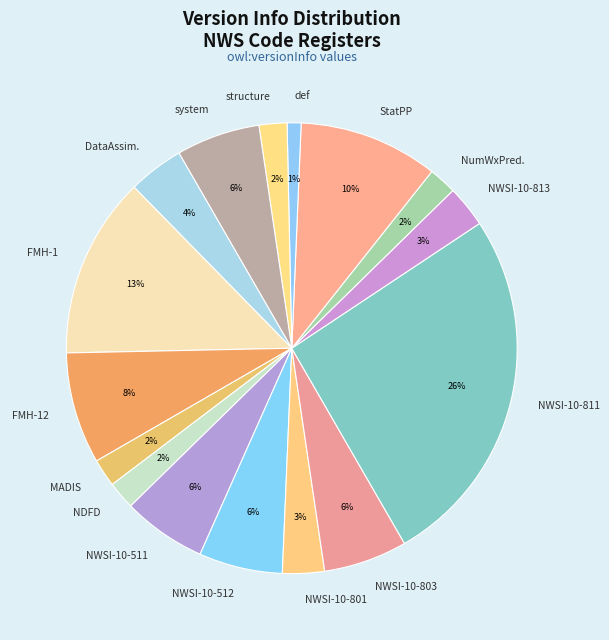

True or false: system accounts for 6% of the total.

True